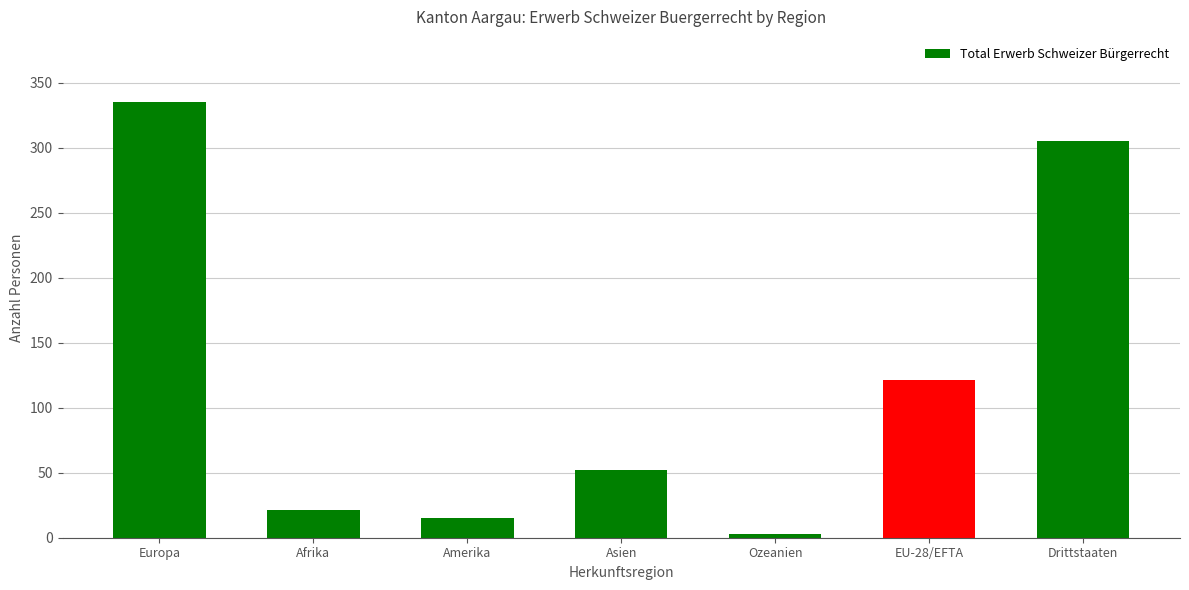

Reading left to right, transcribe all the data shown in this chart.

335	21	15	52	3	121	305